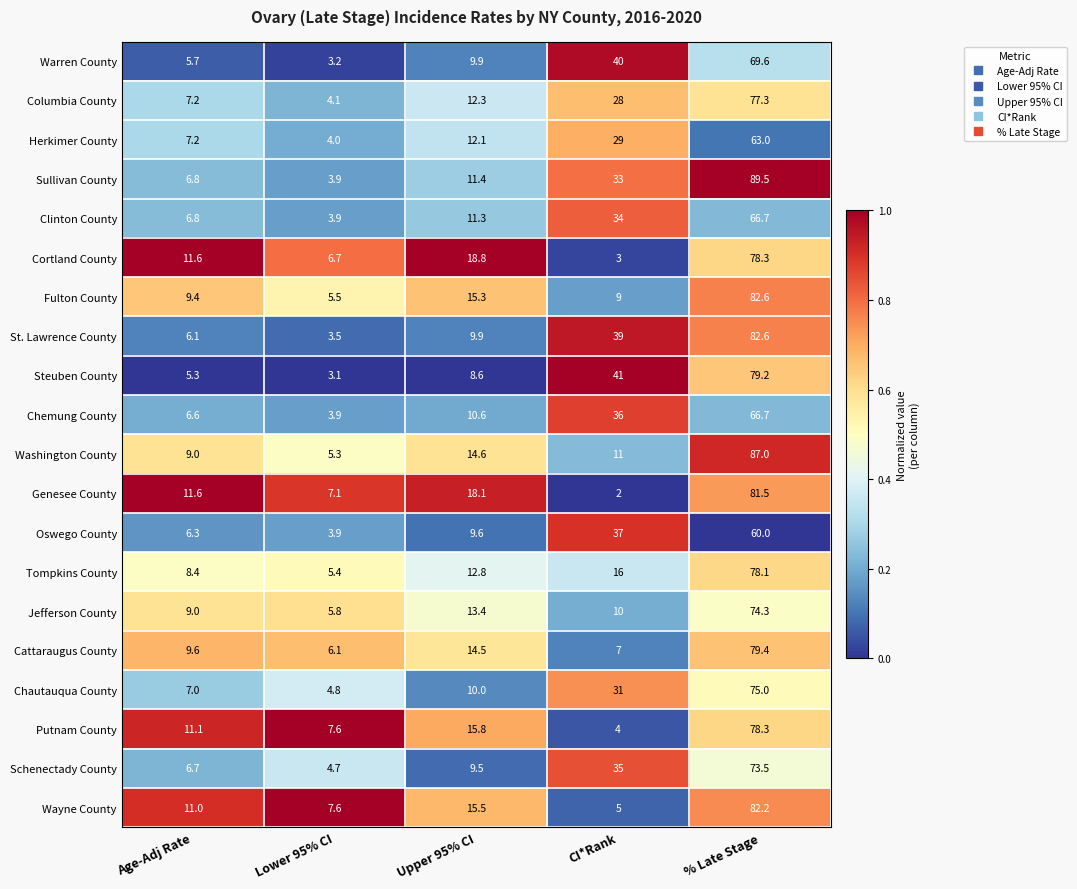

Rank the categories by Cortland County value from lowest to highest.

CI*Rank, Lower 95% CI, Age-Adj Rate, Upper 95% CI, % Late Stage